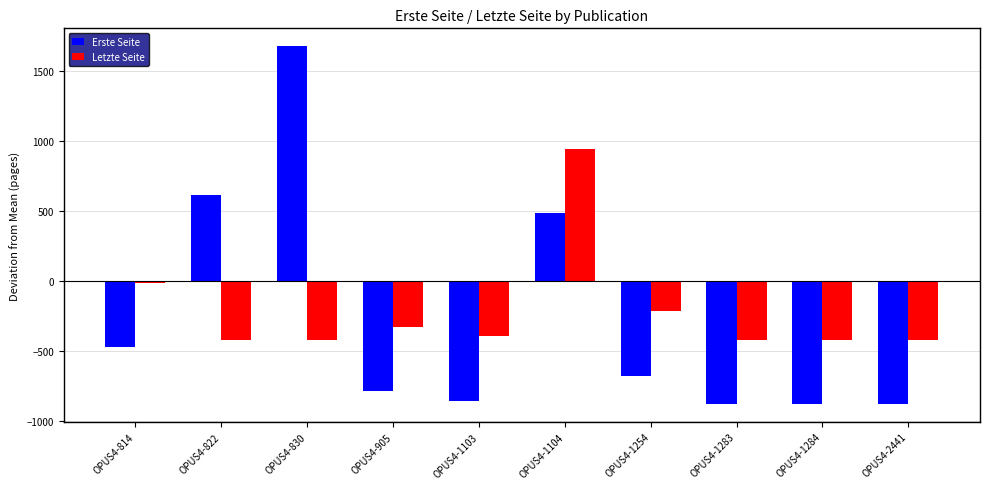

Is the value of Erste Seite at OPUS4-905 greater than the value of Letzte Seite at OPUS4-830?

No